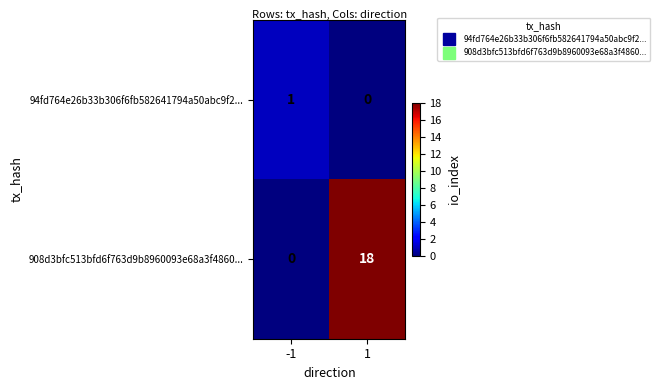

The value of 94fd764e26b33b306f6fb582641794a50abc9f2... at -1 is 1. True or false?

True